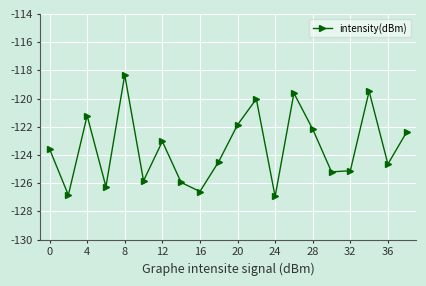

What is the value of the 13th point from the left?

-126.9